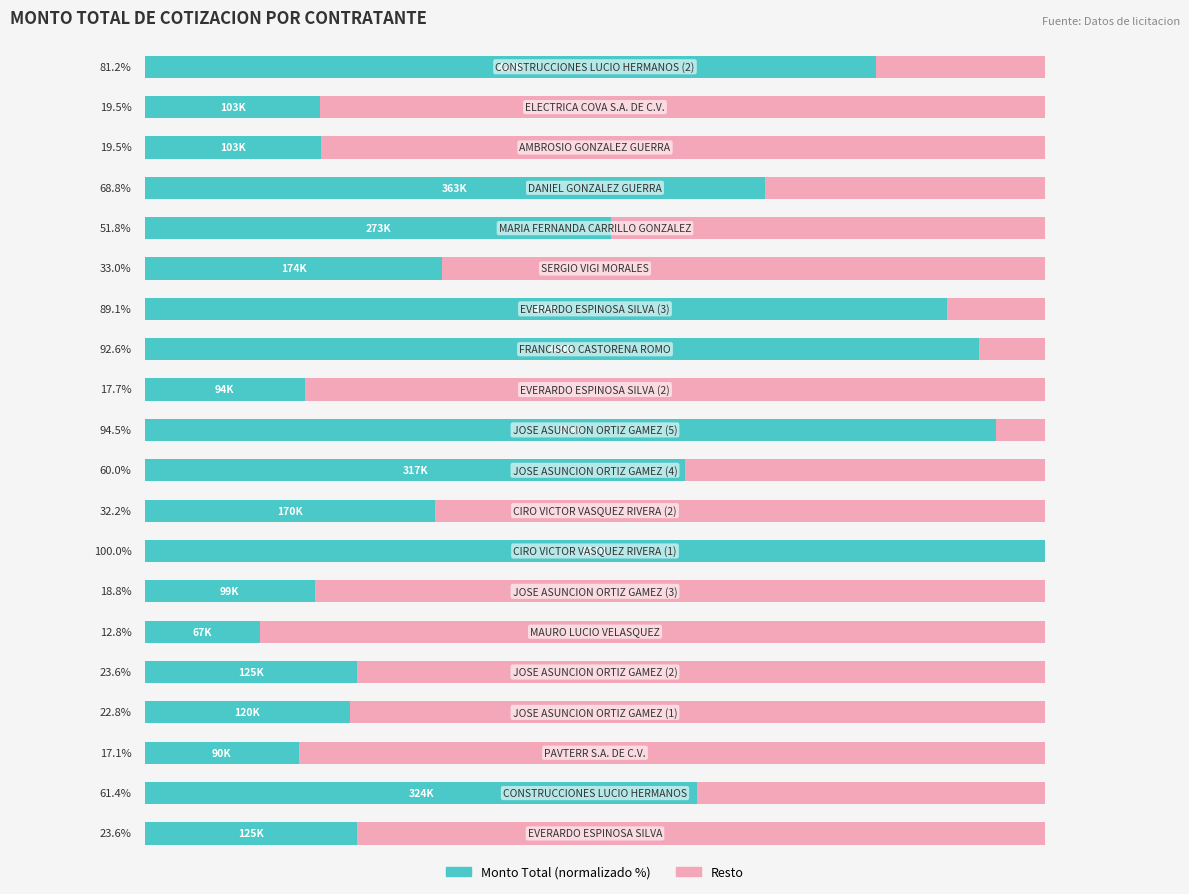

How many categories are shown in the chart?

20